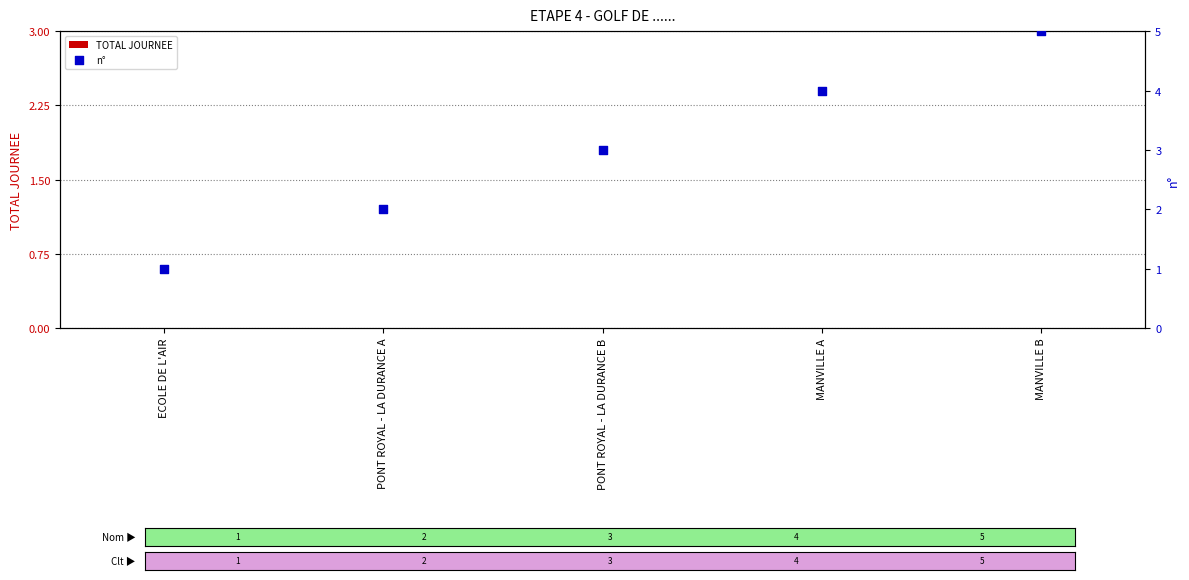

What are all the series names shown in the legend?

TOTAL JOURNEE, n°